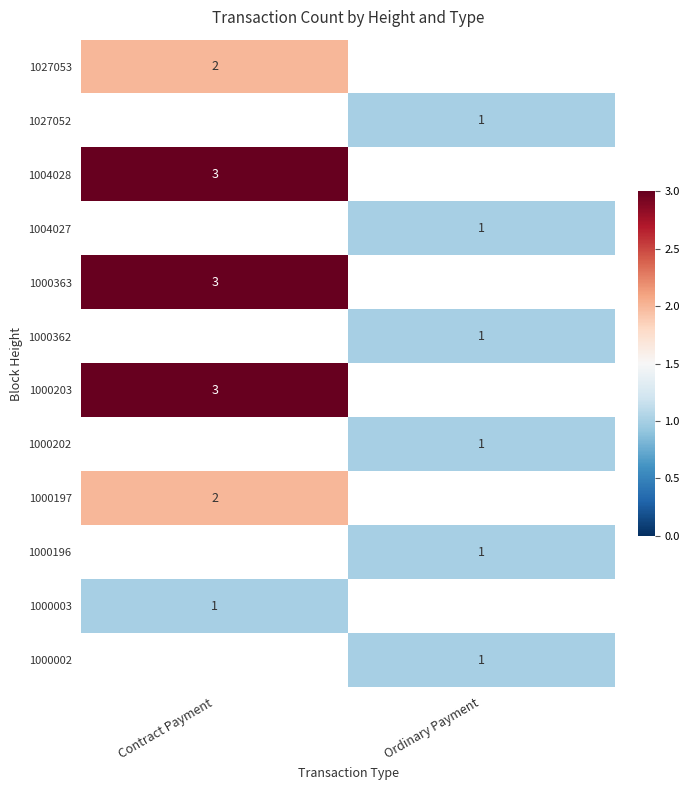

The value of 1000362 at Ordinary Payment is 1. True or false?

True